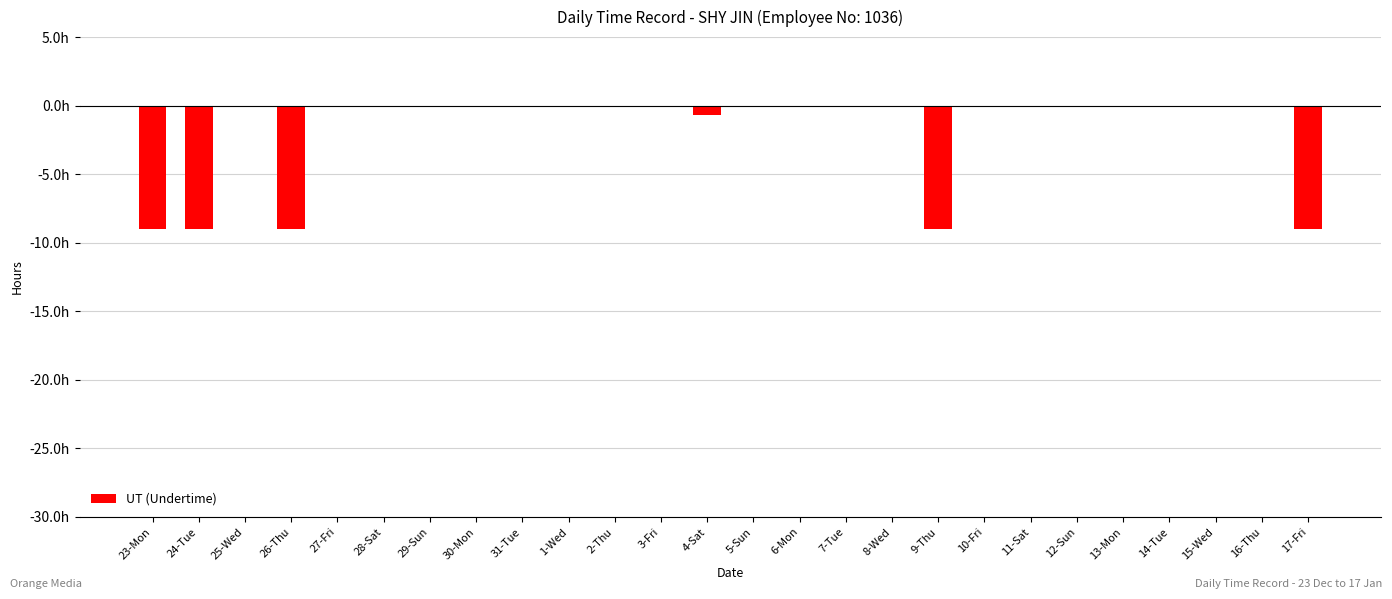

Are the bars horizontal?

No